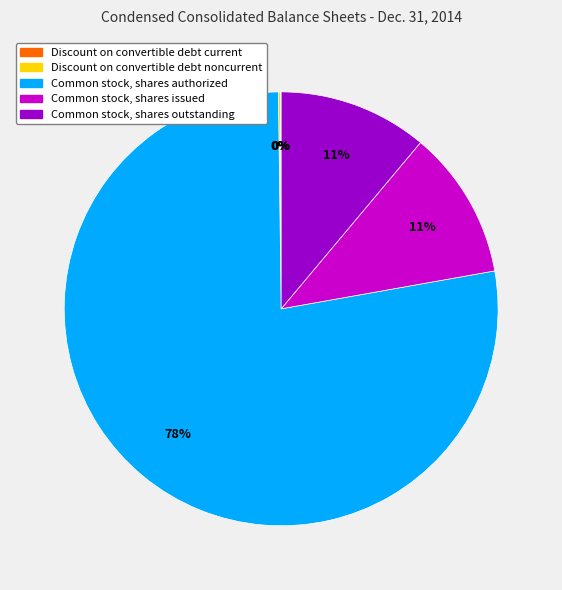

Is it true that Common stock, shares issued is 18% of the pie?

False